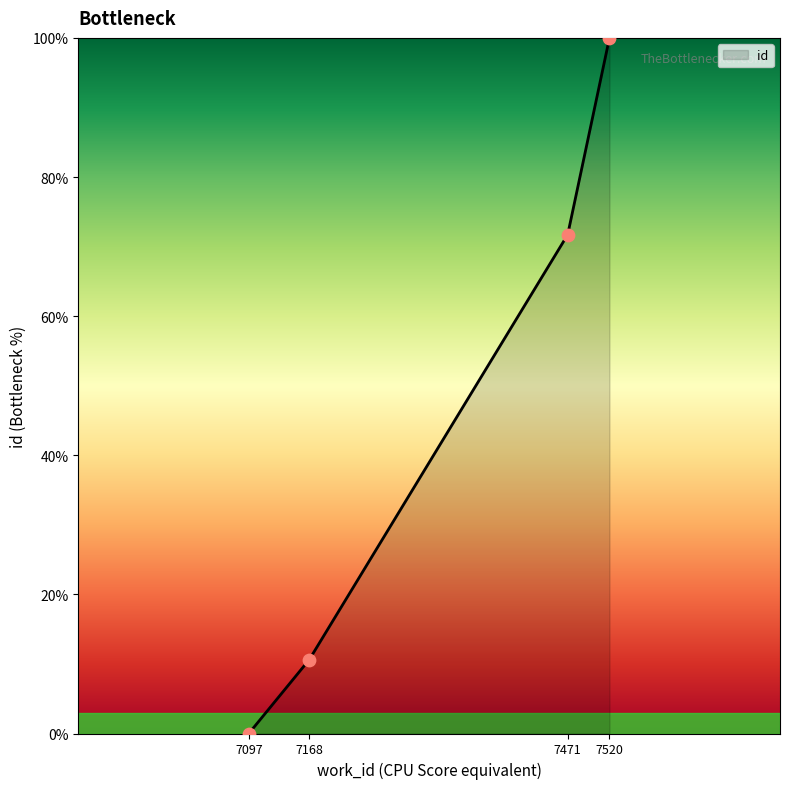

What is the change in value from 7471 to 7520?

+28.3